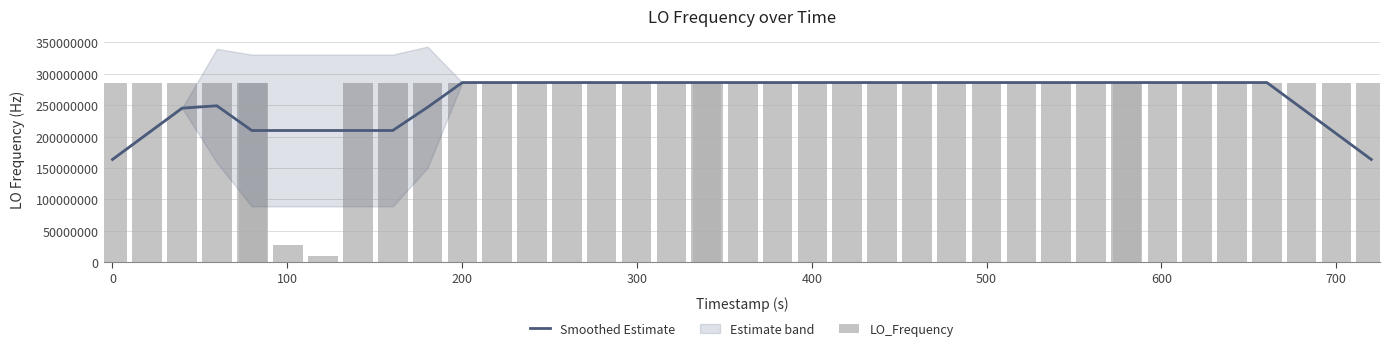

Reading left to right, transcribe all the data shown in this chart.

Smoothed Estimate: 163455429.5	204319286.7	245183143.9	249027710.9	209592423.5	209592422.3	209592421.9	209592422.3	209592422.3	209592421.7	246611712.3	286046998.7	286046999.1	286046999.3	286046999.5	286046999.4	286046999.9	286046999.6	286046999.7	286046999.7	286047000.2	286046999.5	286046999.2	286046999.7	286046999.9	286047000.2	286047000.9	286047000.1	286047000.4	286047000.4	286047000.3	286046999.9	286047000.4	286047000.2	286047000.0	286047000.1	286047000.3	245183142.7	204319285.6	163455428.0
LO_Frequency: 286047004.2	286047001.5	286047002.8	286046997.7	286047000.7	286047000.7	26911969.0	9999992.4	286046992.5	286047000.5	286047000.2	286047001.1	286046996.5	286047002.8	286046997.5	286046995.0	286047001.9	286047001.7	286047000.3	286047000.3	286047000.5	286046998.3	286046995.1	286047005.4	286046996.6	286046998.2	286047004.0	286047002.0	286046999.9	286047000.0	286047000.1	286046998.4	286046998.4	286047003.0	286046999.8	286047003.1	286046998.5	286046999.1	286046998.5	286047000.0